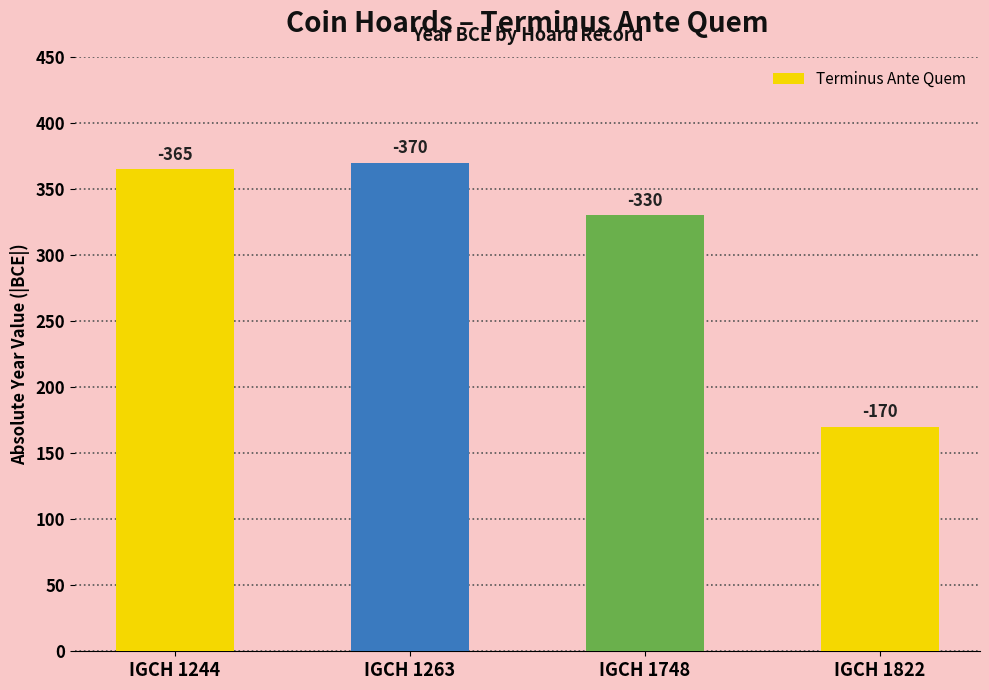

What is the difference between the second highest and second lowest values?

35